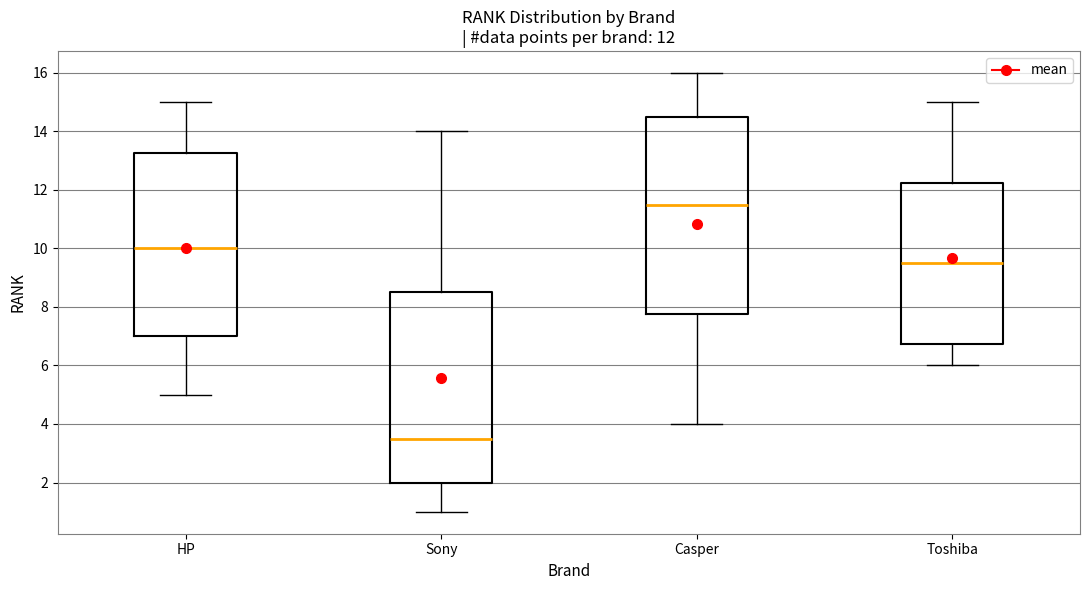

Which box has the highest median line?

Casper